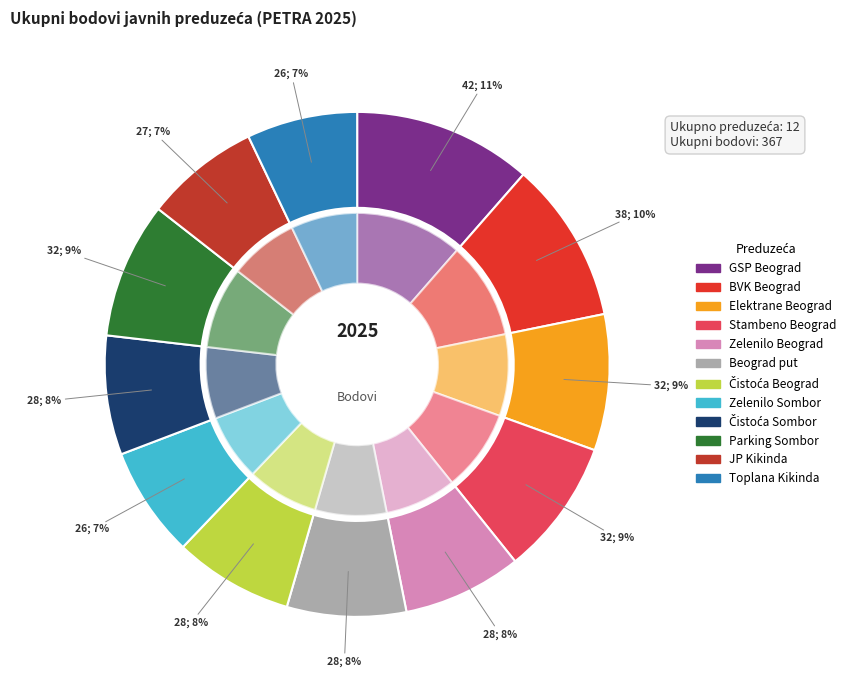

Which slice is the largest?

Gradsko saobraćajno preduzeće Beograd